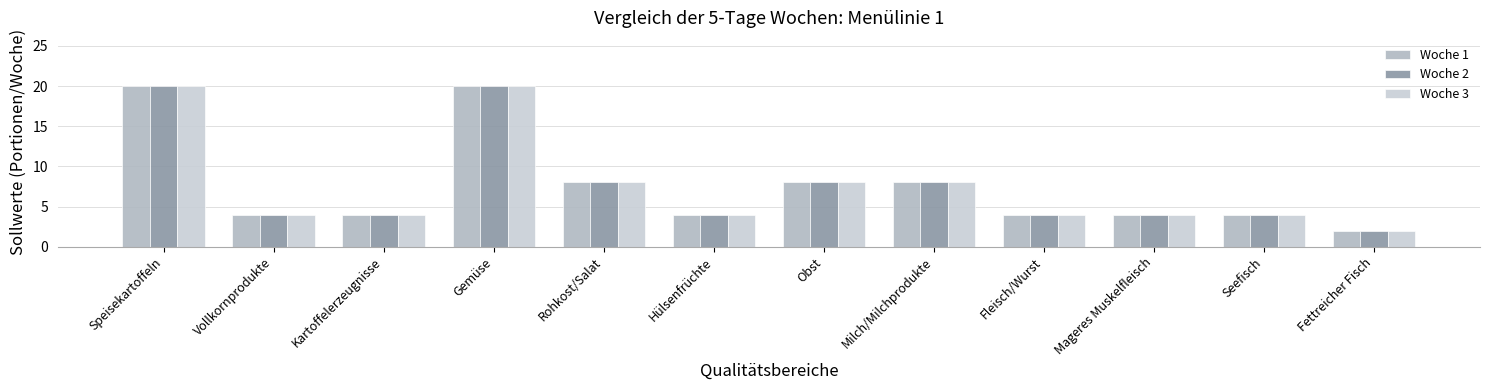

How many groups of bars are there?

12